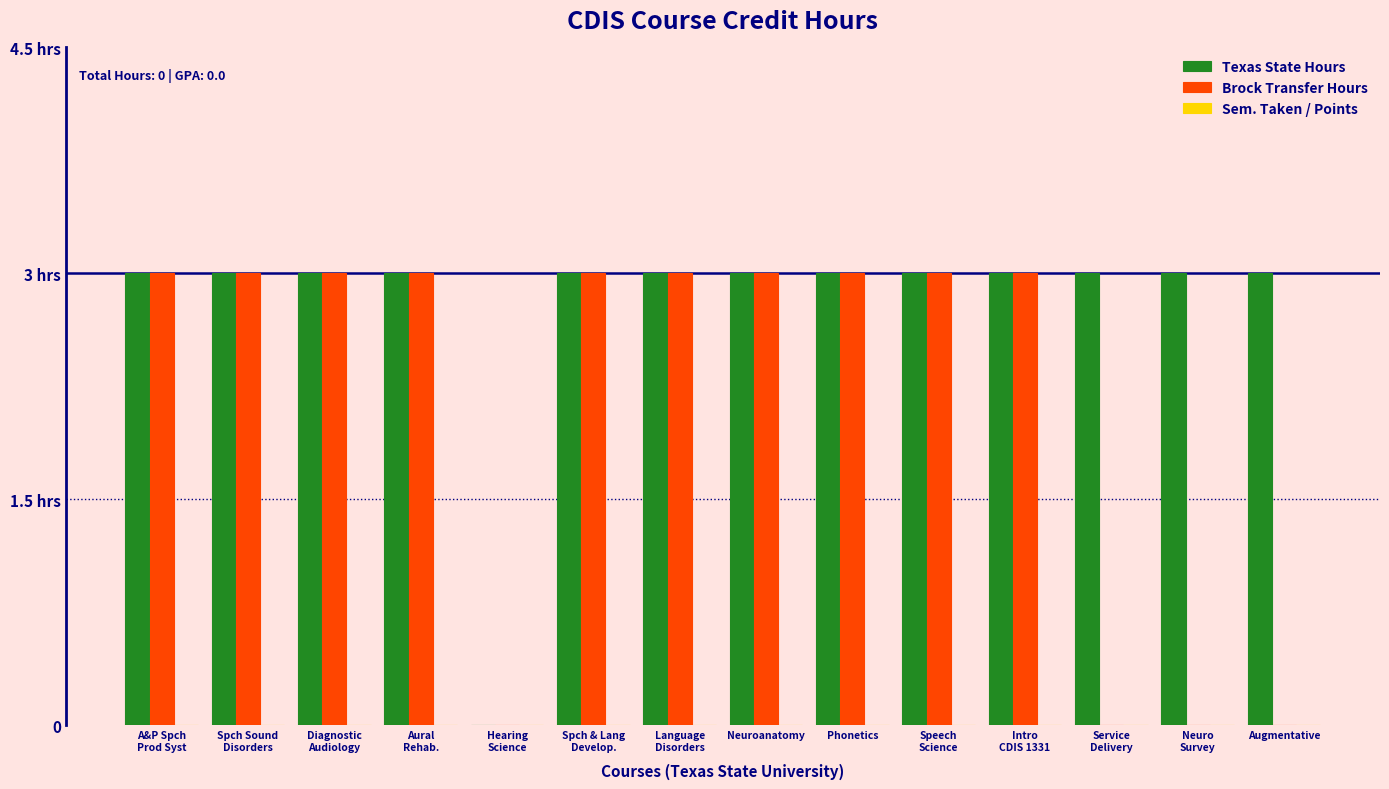

What is the difference between the second highest and minimum values in the Texas State Hours series?

3